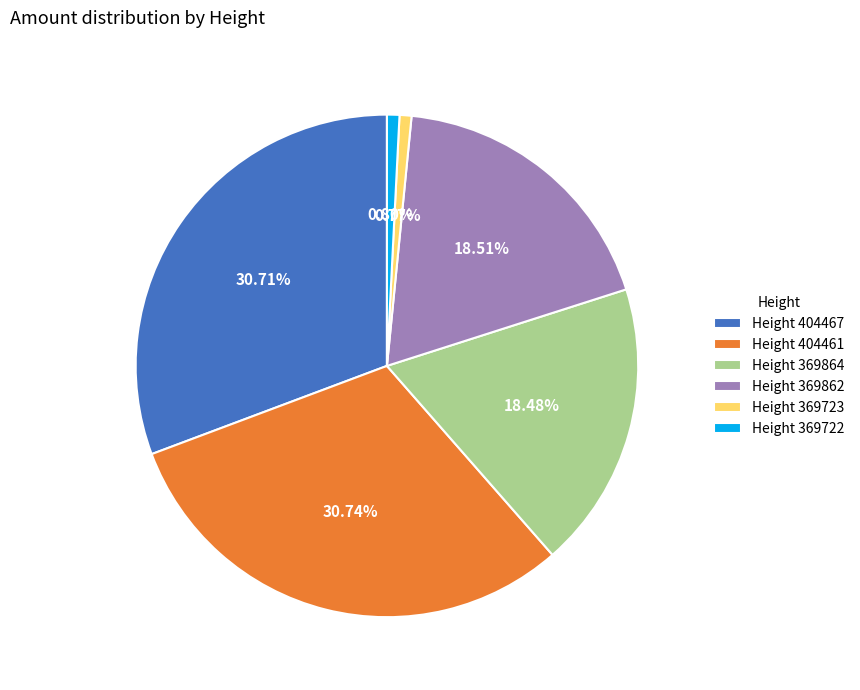

Does Height 369722 represent more than half of the total?

No